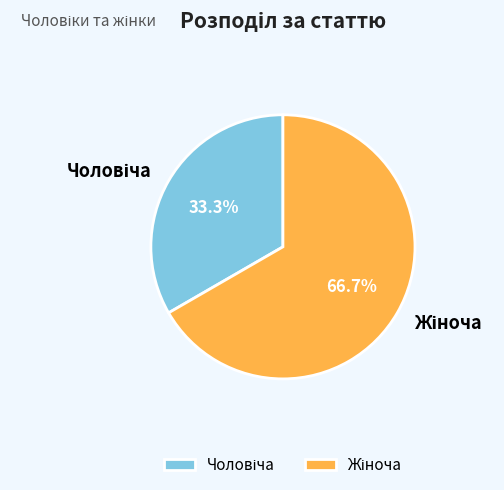

Is there a majority slice in this chart?

Yes